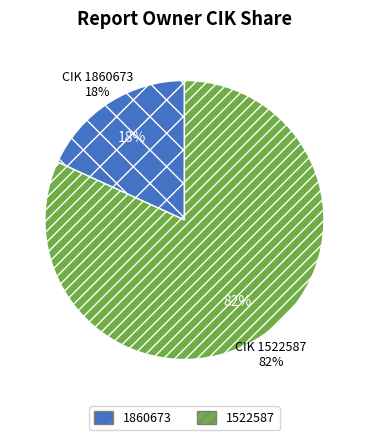

How many slices are in this pie chart?

2